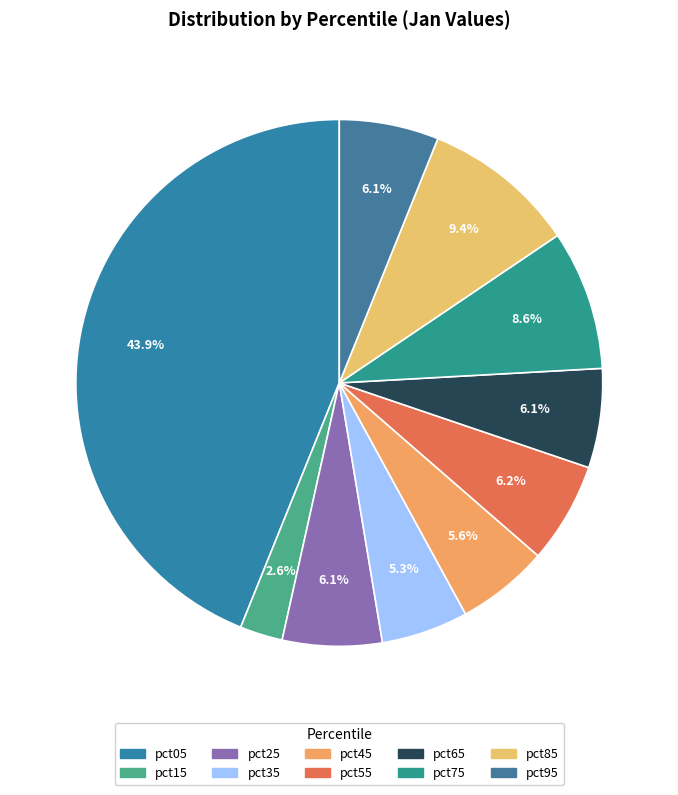

Combined, do pct75 and pct85 account for over 50%?

No